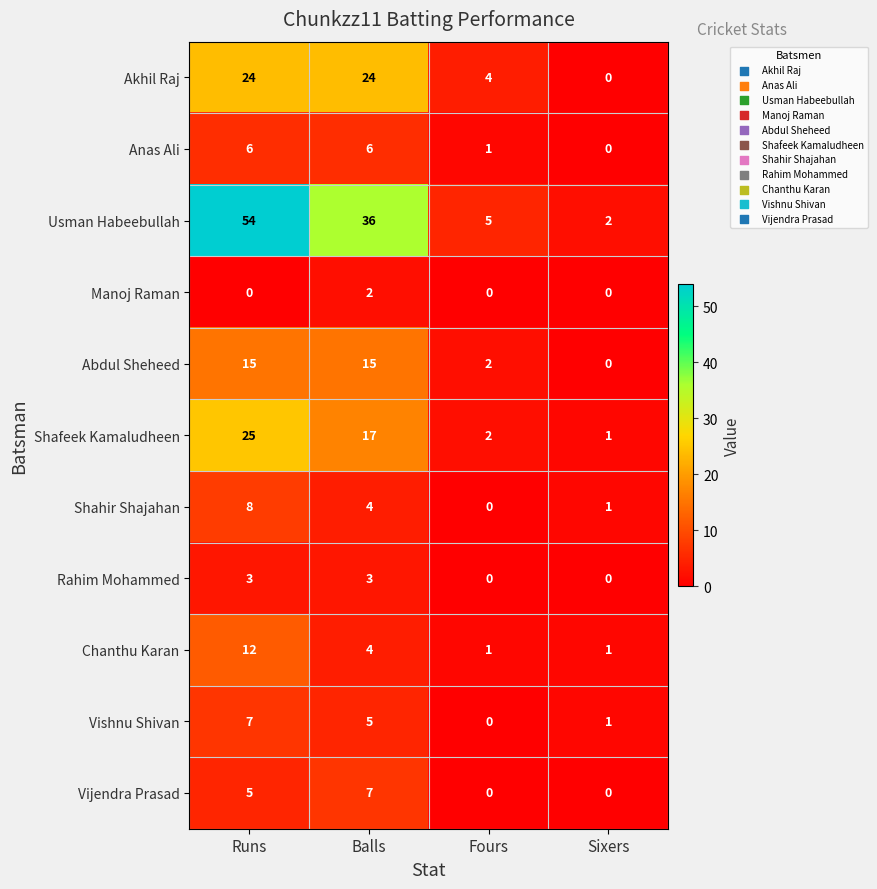

Which category has the lowest value in the Usman Habeebullah series?

Sixers